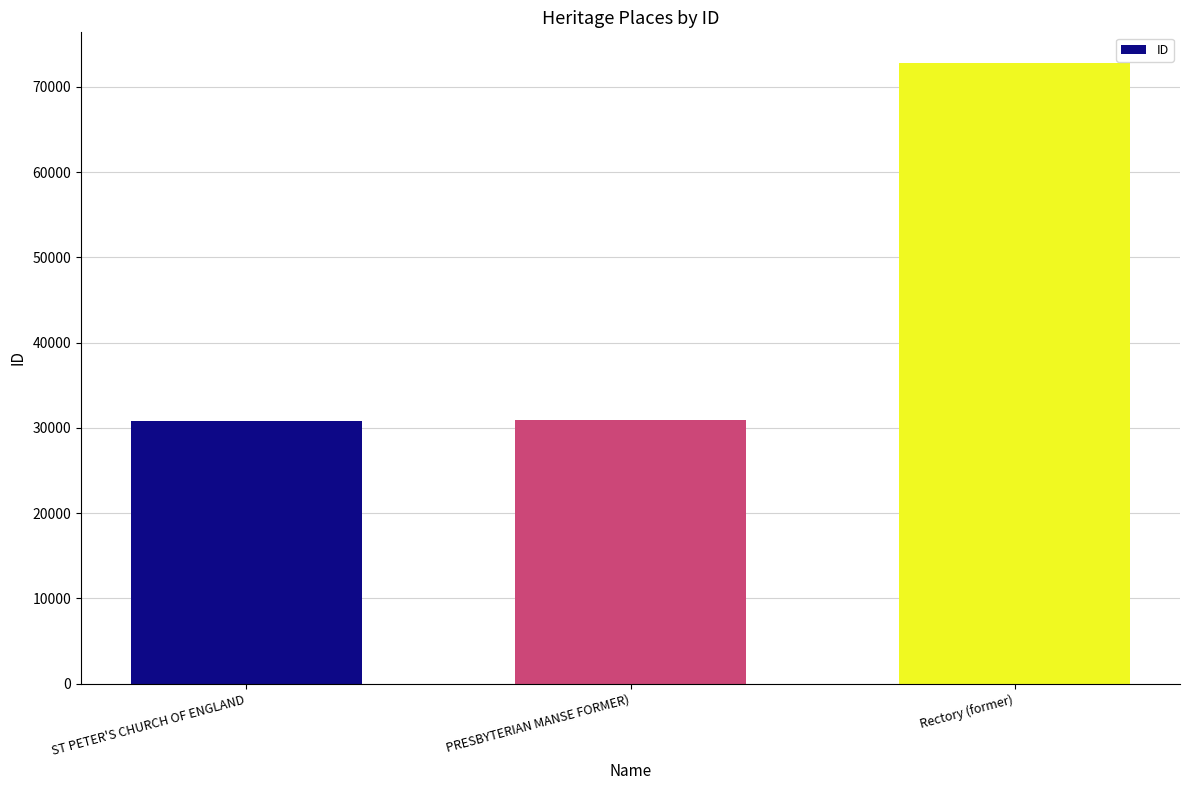

Which has a higher value, Rectory (former) or ST PETER'S CHURCH OF ENGLAND?

Rectory (former)